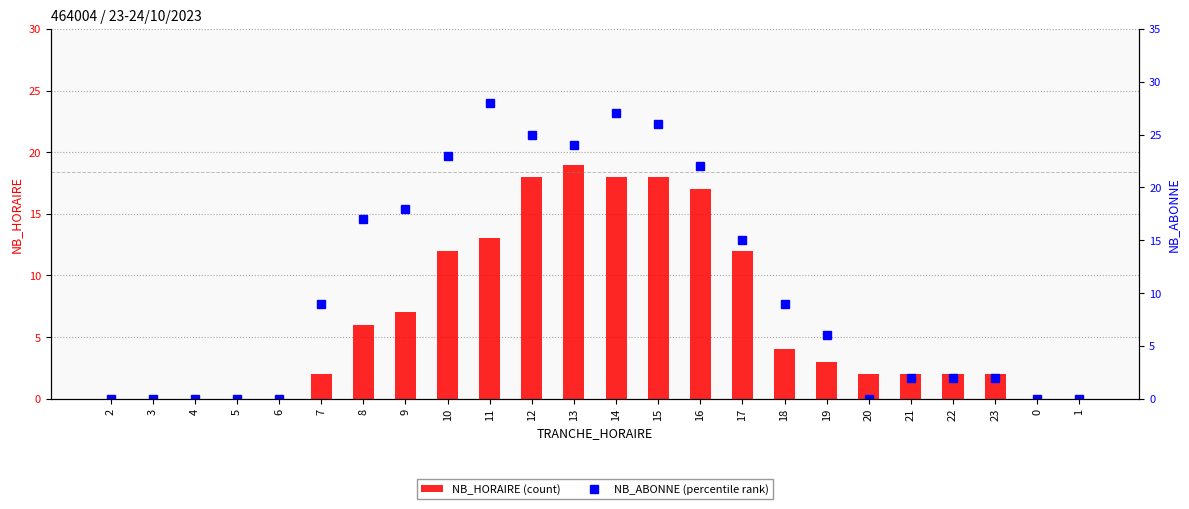

What is the label of the 10th bar from the right?

16